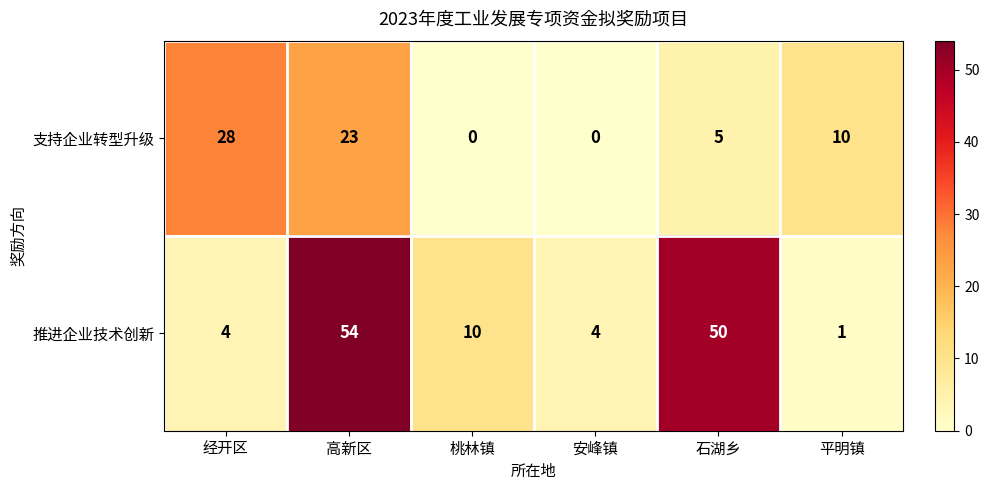

What is the average value of the 支持企业转型升级 series?

11